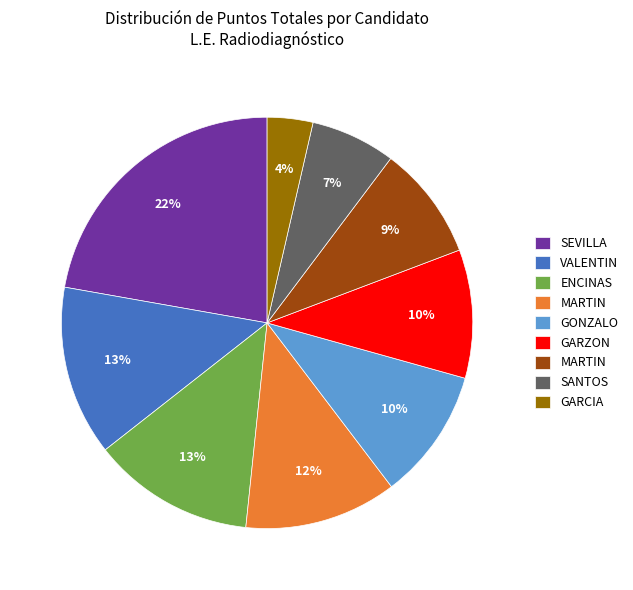

Is there a majority slice in this chart?

No